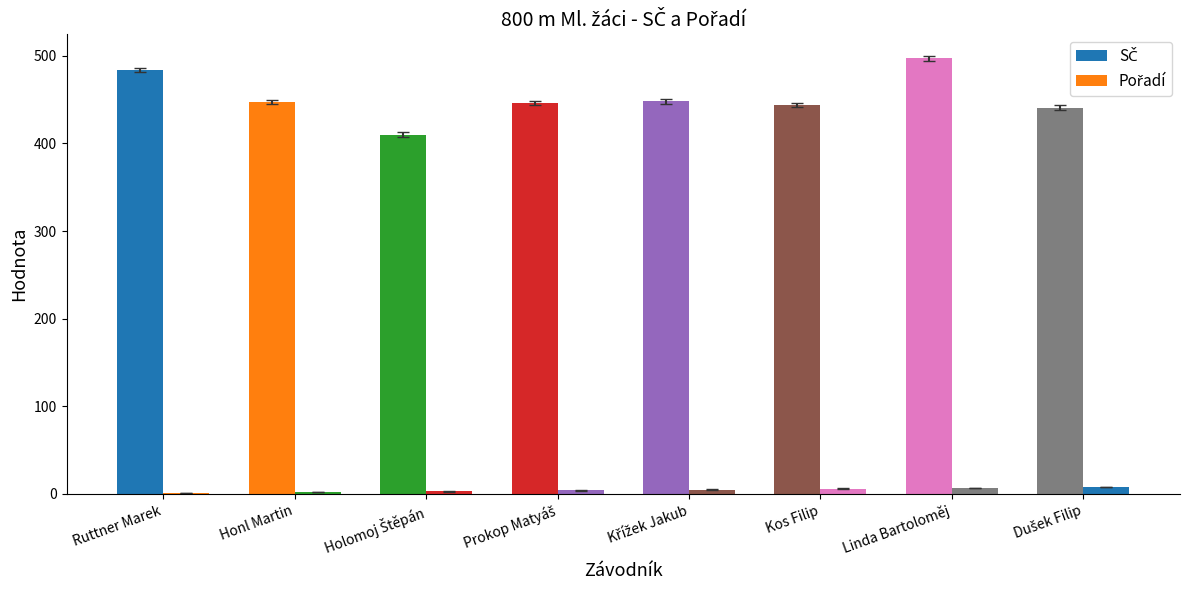

Reading right to left, what are all the values shown in this chart?

SČ: 441	497	444	448	446	410	447	484
Pořadí: 8	7	6	5	4	3	2	1